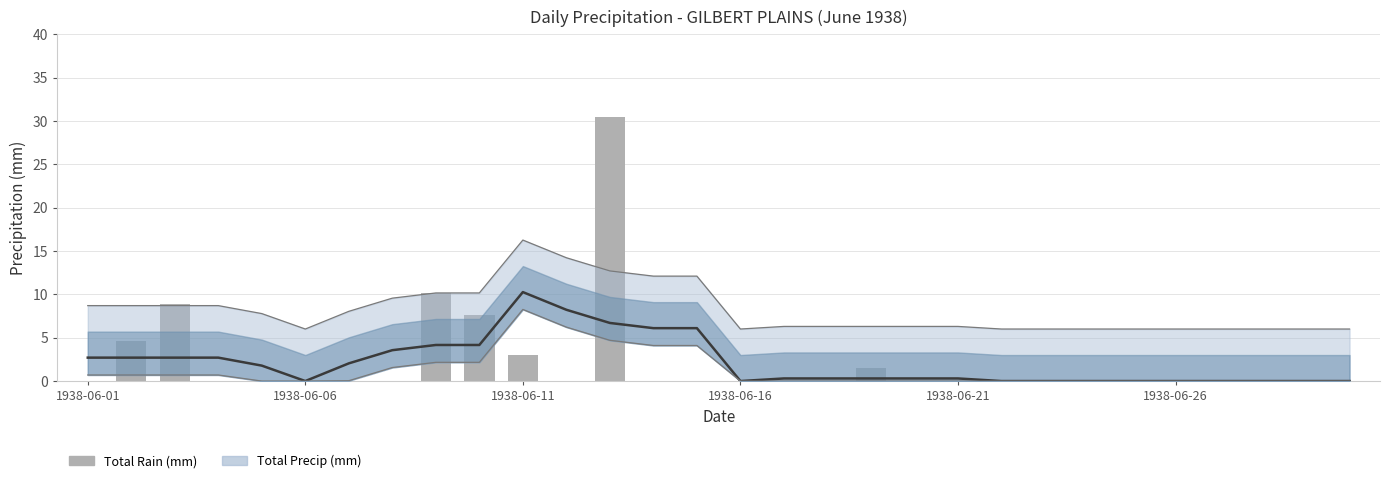

How many values exceed 0?

7